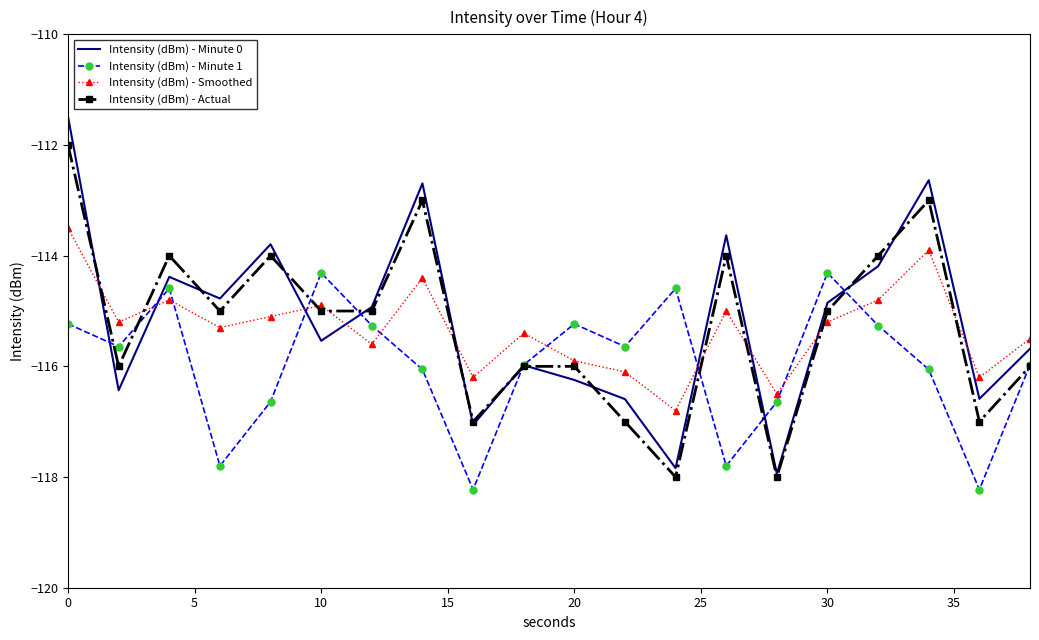

True or false: Intensity (dBm) - Smoothed and Intensity (dBm) - Minute 1 cross at least once.

True